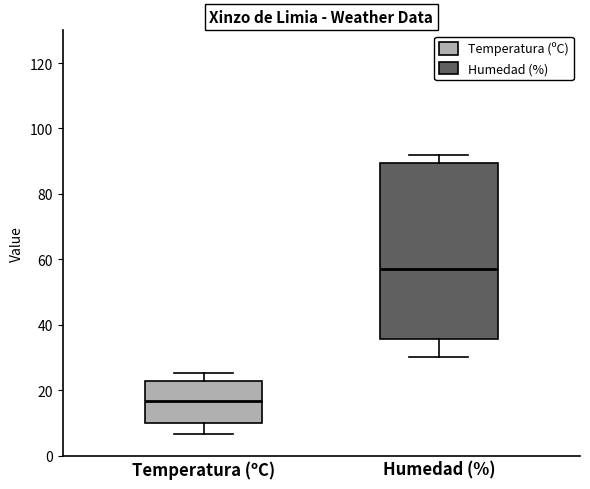

Reading left to right, transcribe this box plot: for each box, give where its median line is, the range the box spans, and where its two whiskers end, as read against the y-axis. The values are not printed on the chart, so give them approximately, as read against the axis.

Temperatura (ºC): median 16, box 10 to 22, whiskers 6 to 26
Humedad (%): median 58, box 36 to 90, whiskers 30 to 92